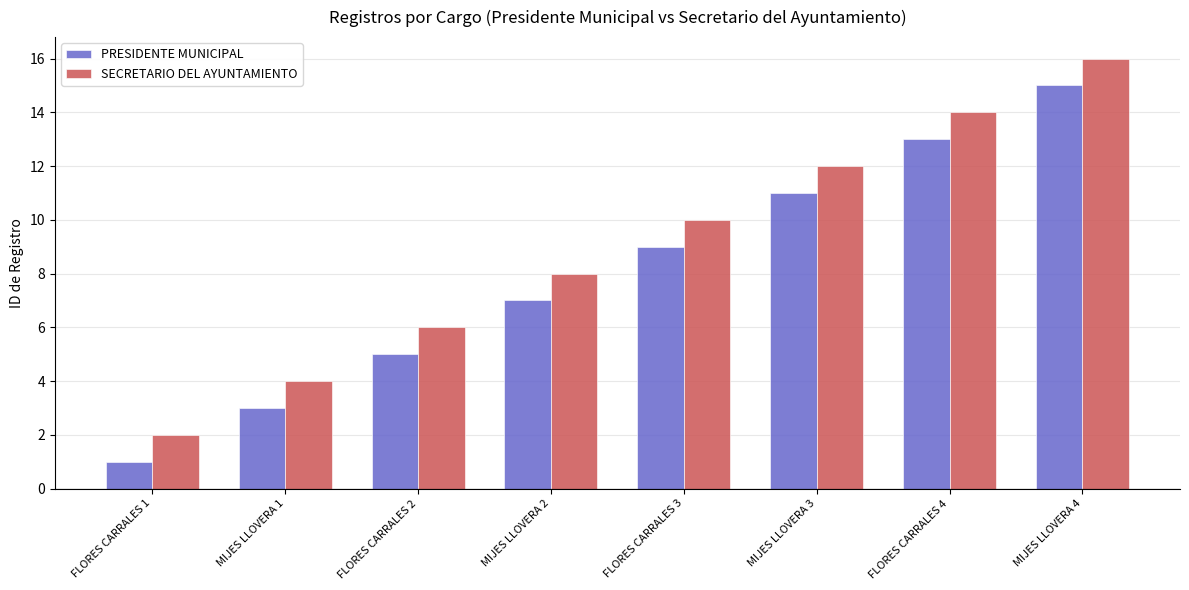

What is the difference between the highest and lowest values at MIJES LLOVERA 1?

1